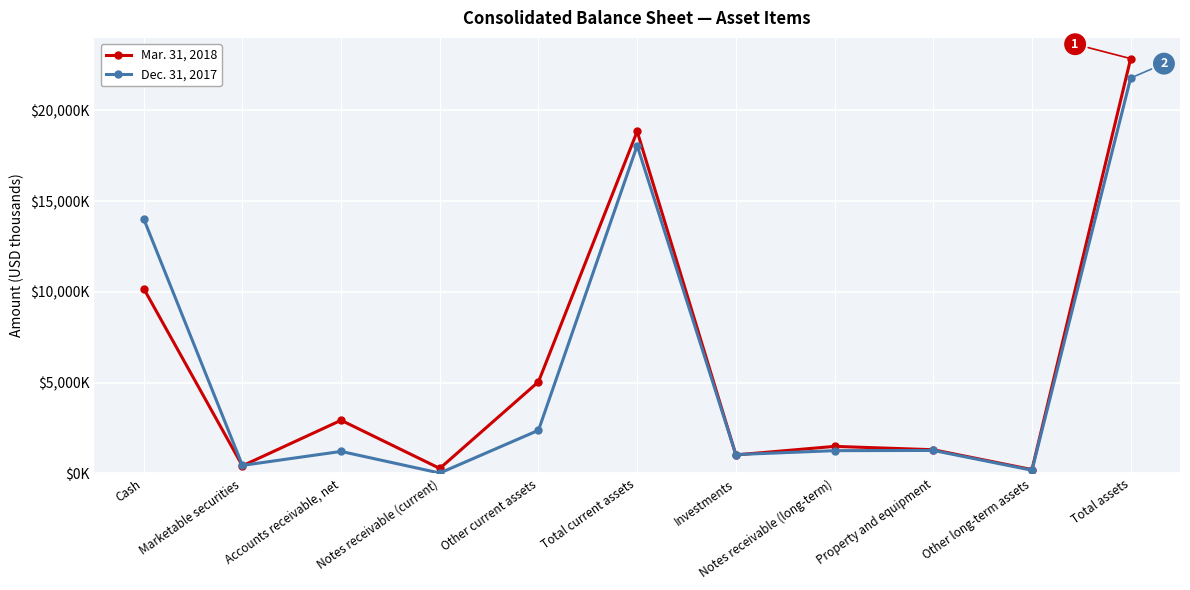

What are all the series names shown in the legend?

Mar. 31, 2018, Dec. 31, 2017